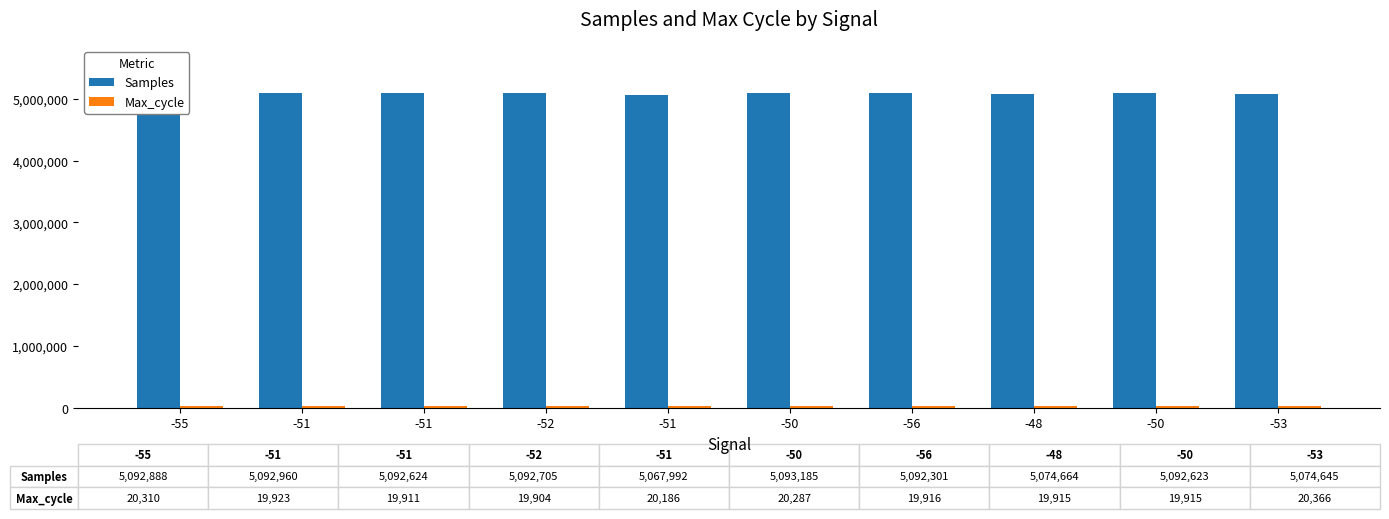

How many values in the Samples series are below 5092624?

5